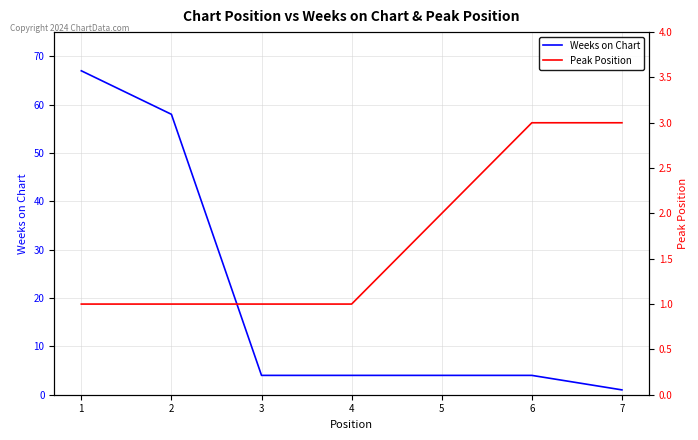

Which series ends up on top after the final intersection of Peak Position and Weeks on Chart?

Peak Position